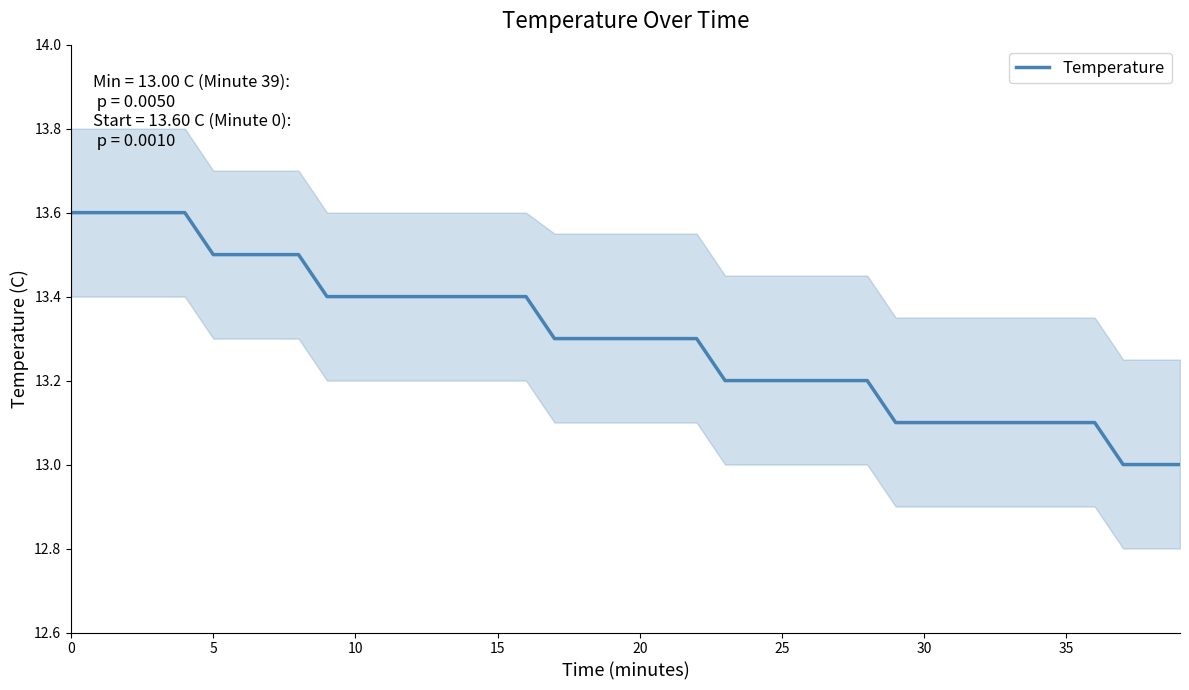

What is the label of the 28th point from the right?

12